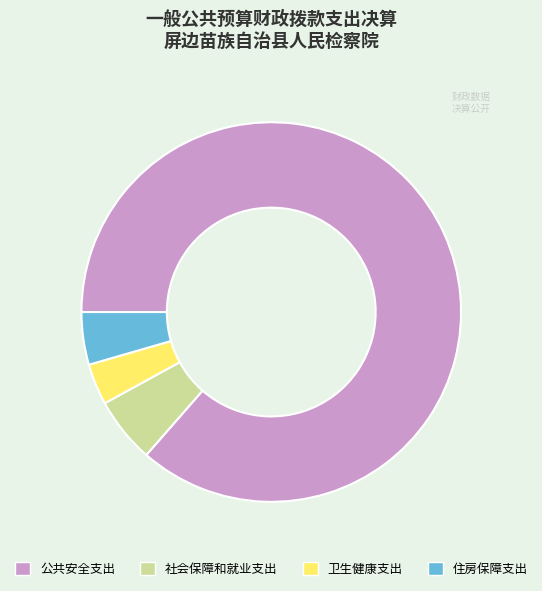

Does 社会保障和就业支出 account for over 50% of the chart?

No